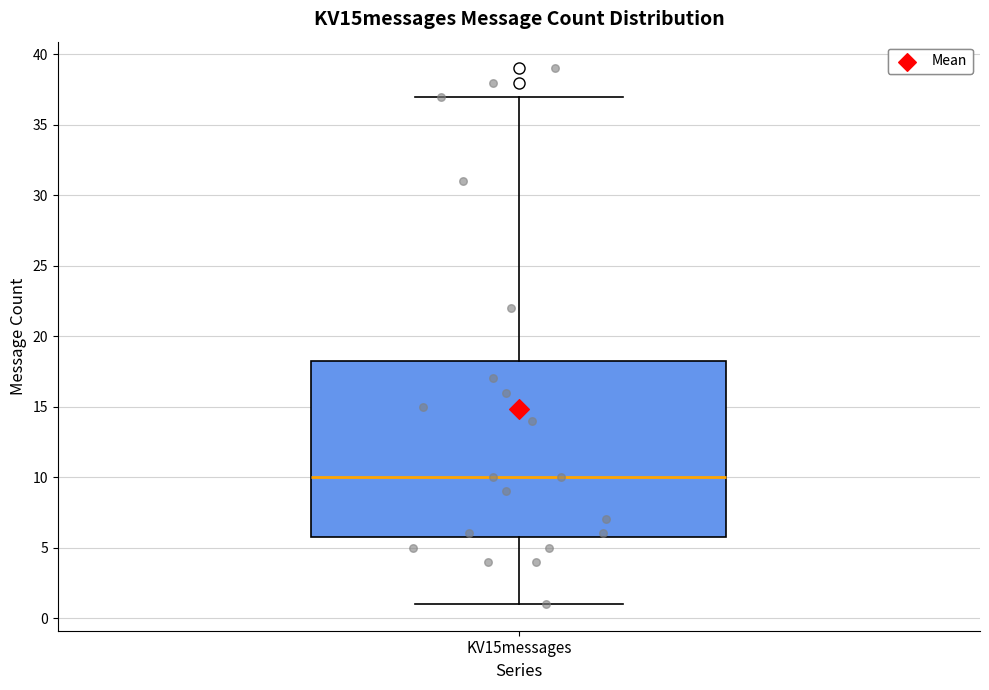

Transcribe this box plot: give where the median line is, the range the box spans, and where the two whiskers end, as read against the y-axis. The values are not printed on the chart, so give them approximately, as read against the axis.

median 10.0, box 6.0 to 18.5, whiskers 1.0 to 37.0